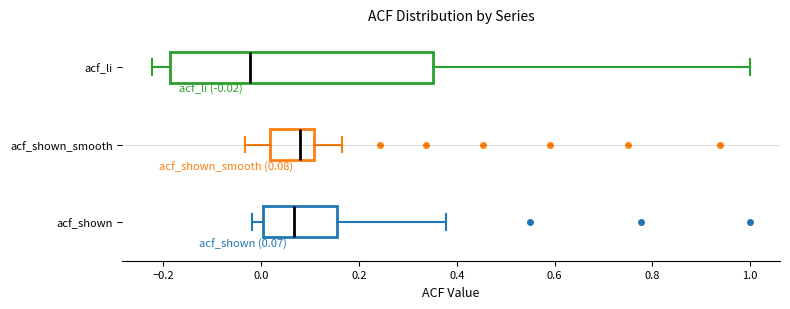

Which box is the widest, from its left edge to its right edge?

acf_li